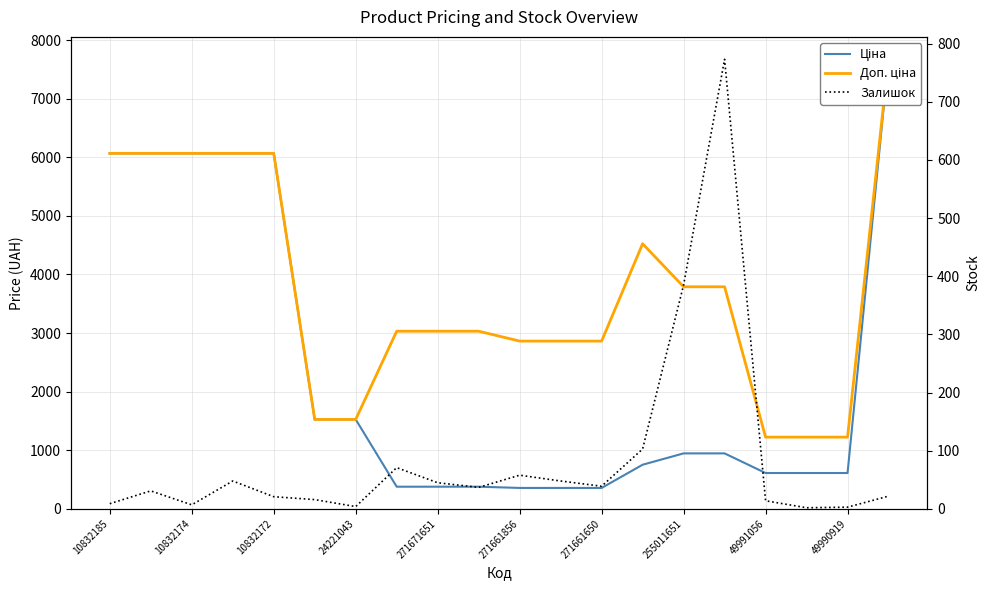

Rank the series by their average value, from highest to lowest.

Доп. ціна, Ціна, Залишок